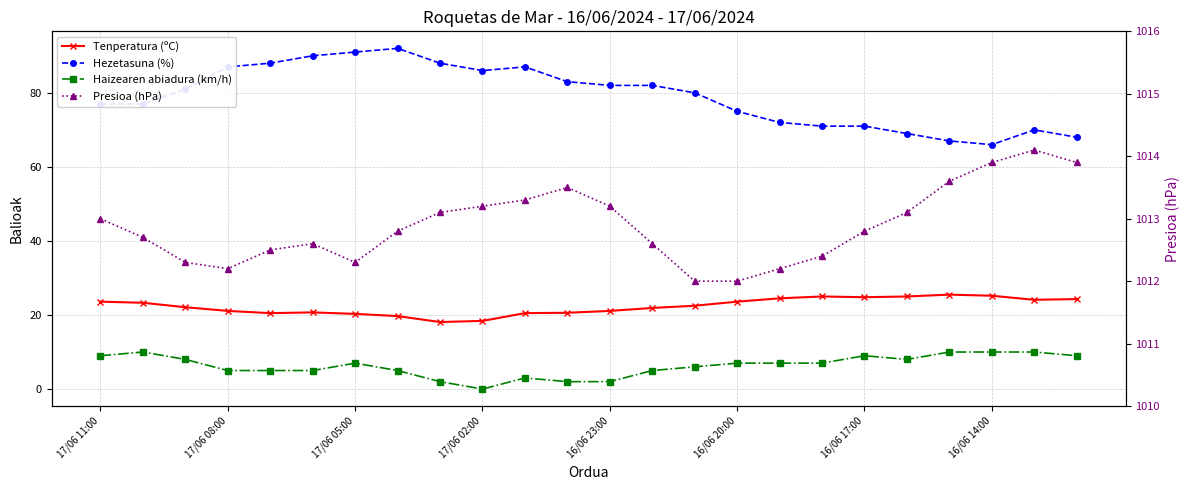

In Tenperatura (ºC), how many points are higher than both neighbors (excluding endpoints)?

3